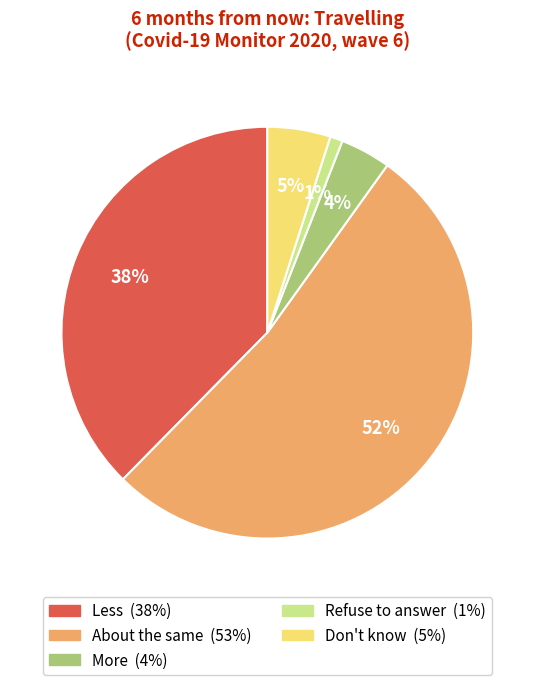

How many slices are in this pie chart?

5